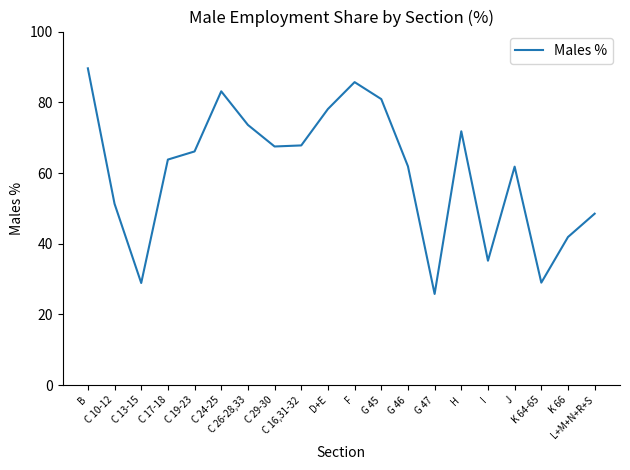

How many interior local valleys (lower than both neighbors) does the data have?

5